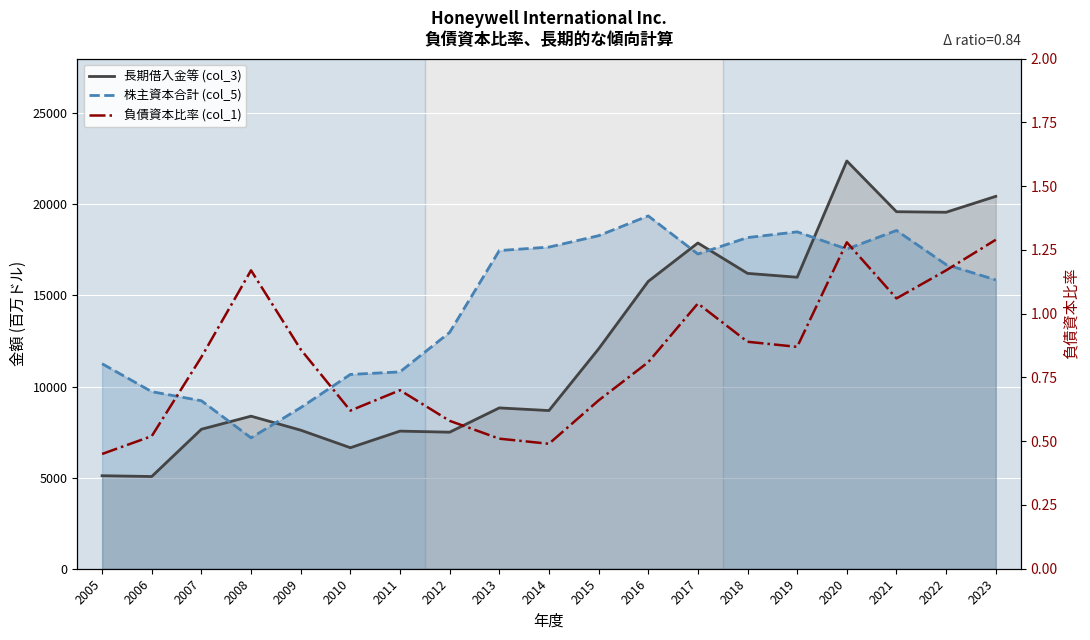

How many categories are shown in the chart?

19